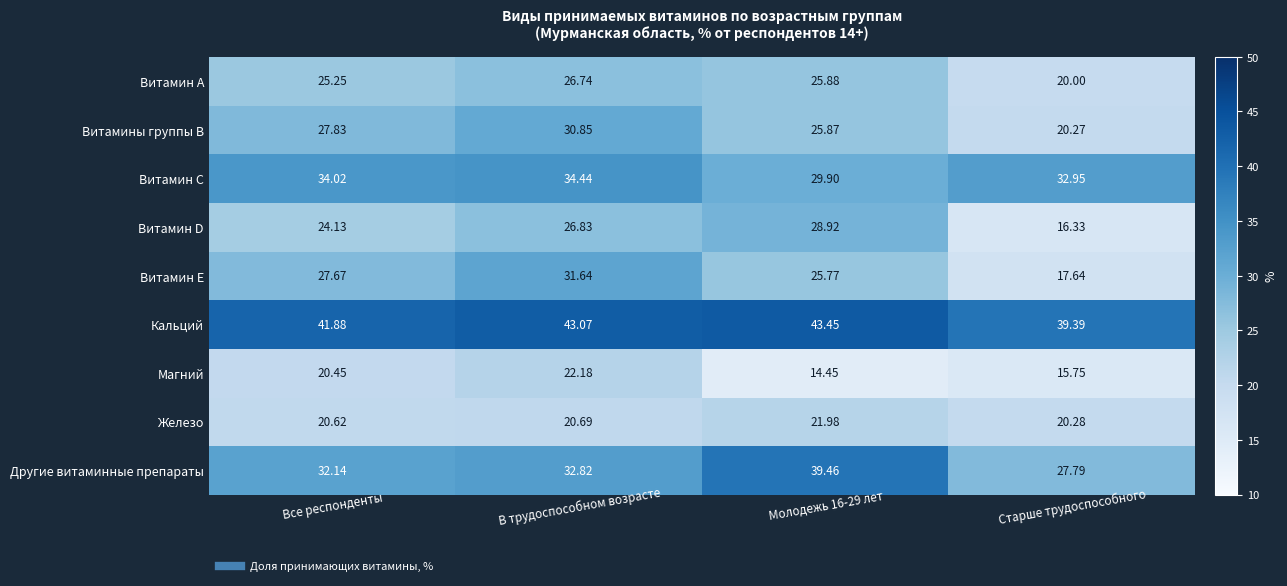

Where is Железо nearest to the value 21?

В трудоспособном возрасте